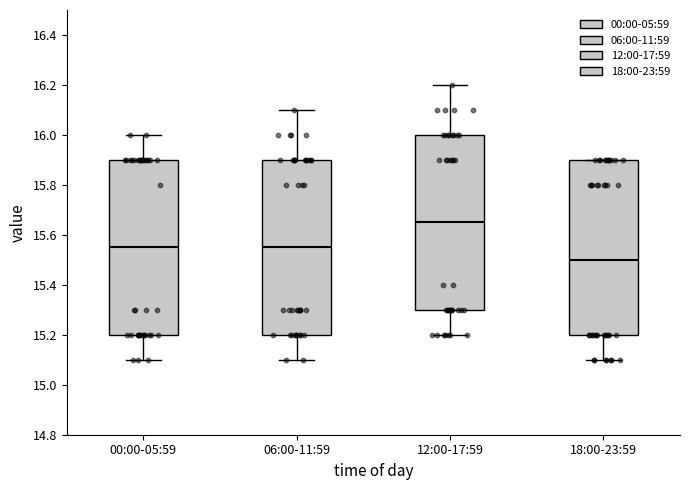

Where does the median line of the box for 06:00-11:59 sit on the y-axis? The values are not printed on the chart, so give them approximately, as read against the axis.

15.56